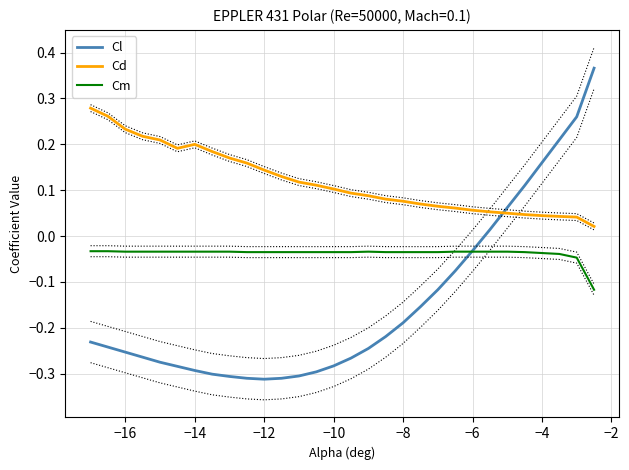

What is the difference between the second highest and second lowest values in the Cd series?

0.2